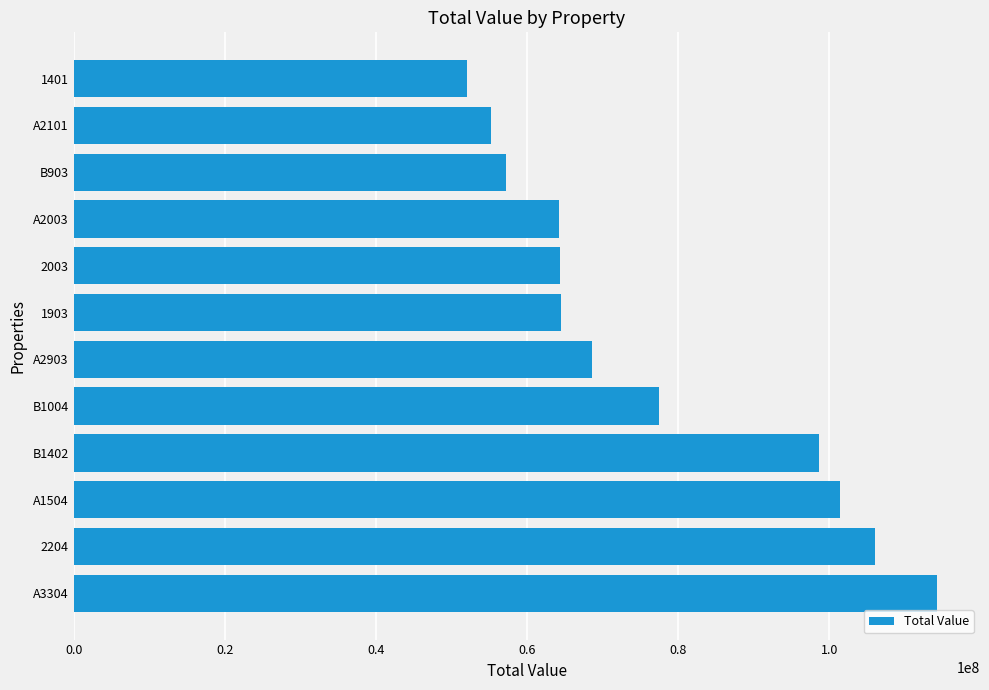

Which has a higher value, 2003 or 2204?

2204